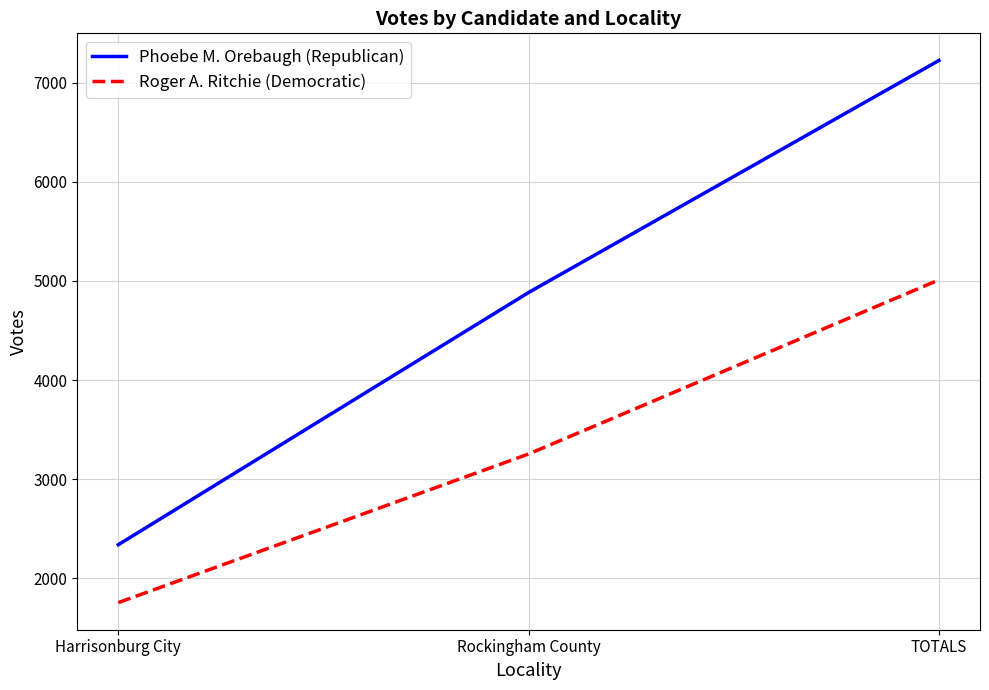

What is the difference between the maximum and minimum values in the Roger A. Ritchie (Democratic) series?

3255